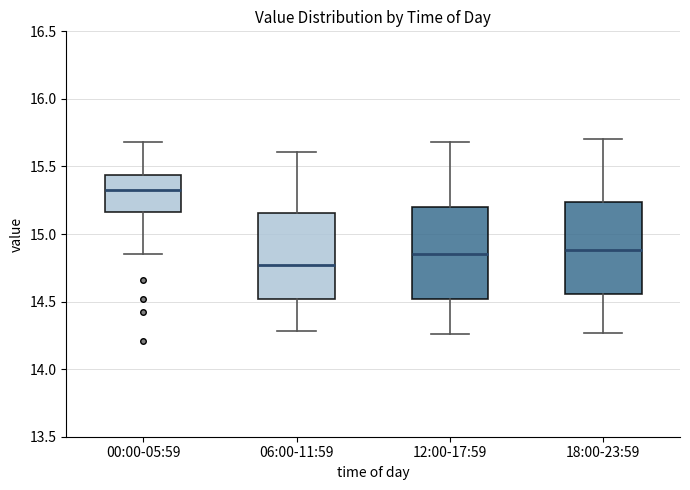

Reading left to right, read every box against the y-axis: the position of its median line, the range the box covers, and the ends of its whiskers. The values are not printed on the chart, so give them approximately, as read against the axis.

00:00-05:59: median 15.35, box 15.15 to 15.45, whiskers 14.85 to 15.70
06:00-11:59: median 14.75, box 14.50 to 15.15, whiskers 14.30 to 15.60
12:00-17:59: median 14.85, box 14.50 to 15.20, whiskers 14.25 to 15.70
18:00-23:59: median 14.90, box 14.55 to 15.25, whiskers 14.25 to 15.70